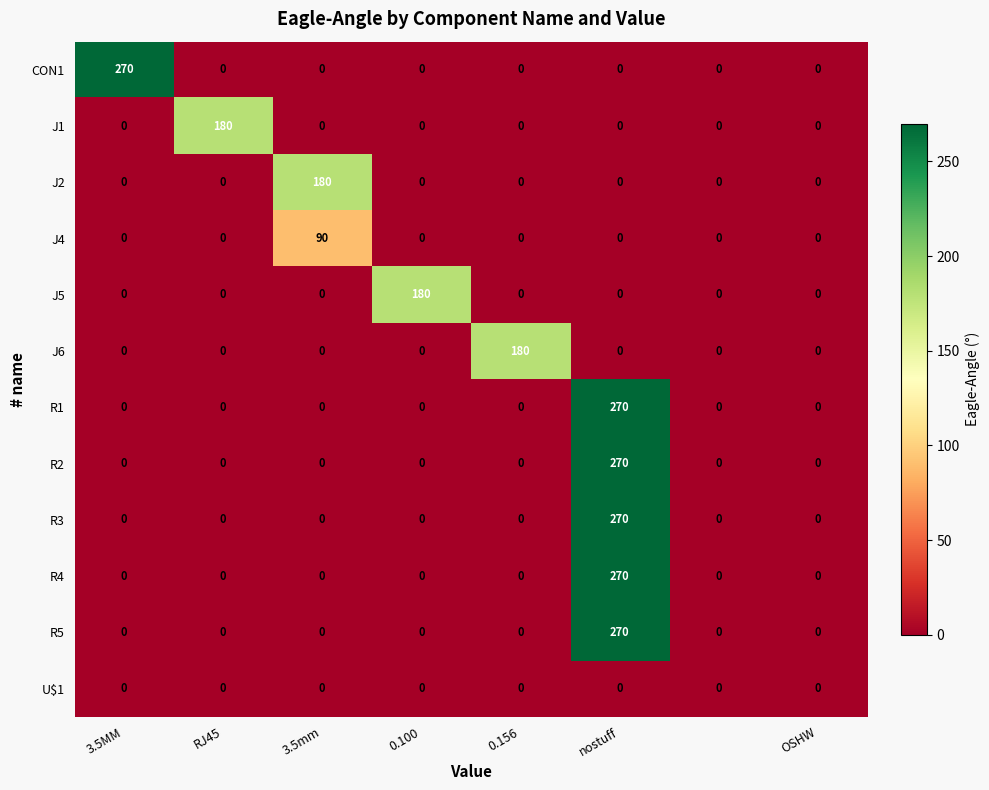

At how many categories does at least one series exceed 102?

6